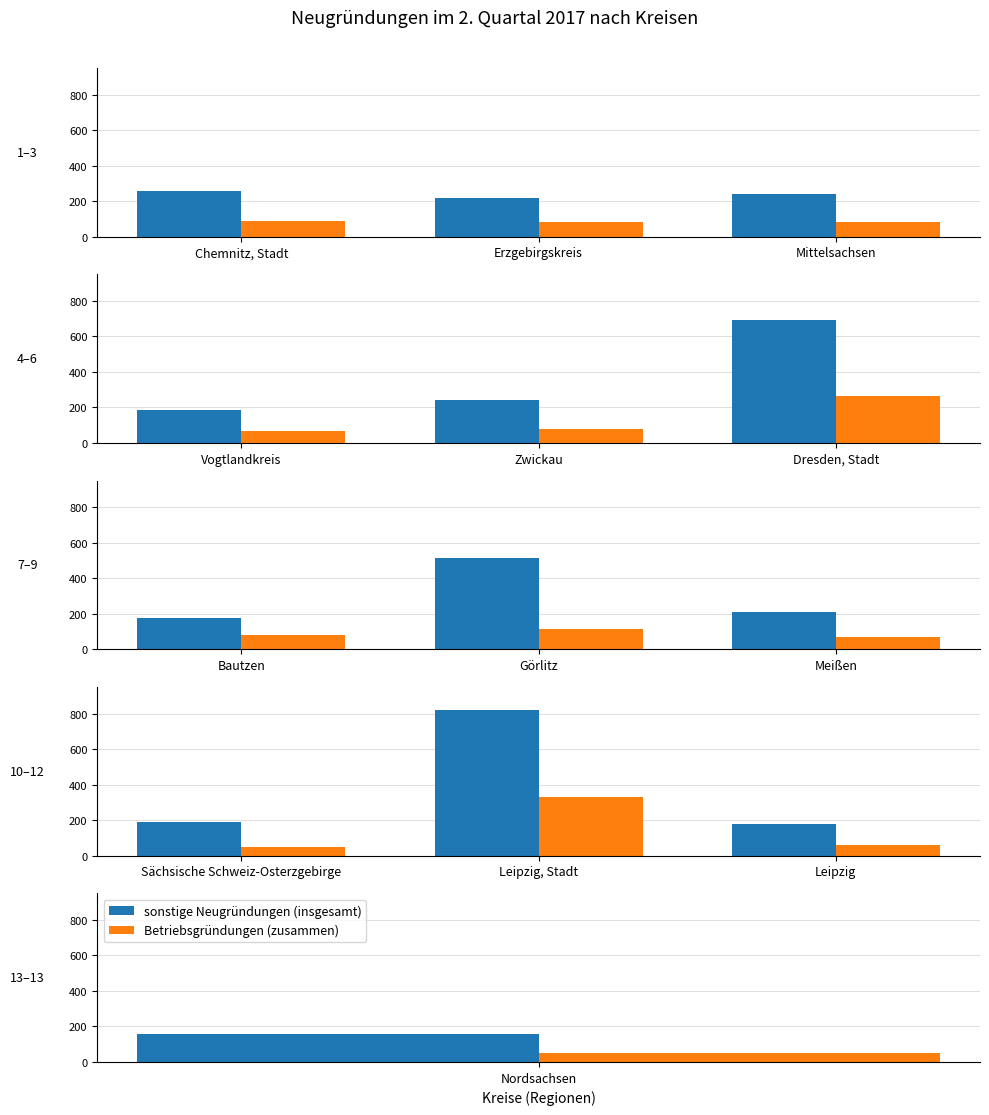

What is the label of the 1st bar from the left?

Sächsische Schweiz-Osterzgebirge